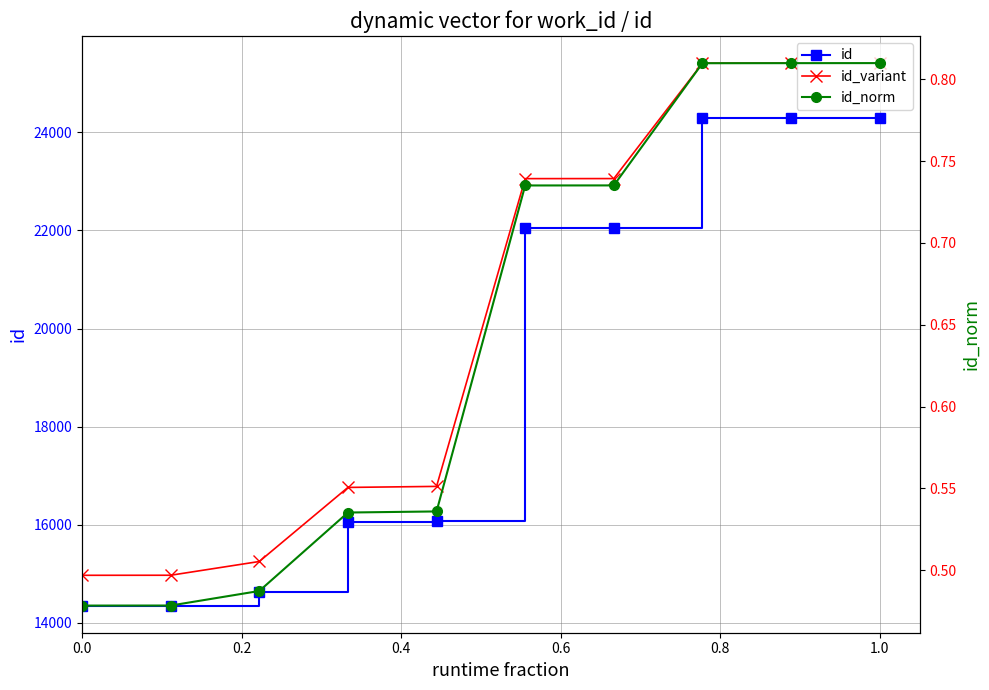

Rank the series by their maximum value, from lowest to highest.

id_norm, id, id_variant